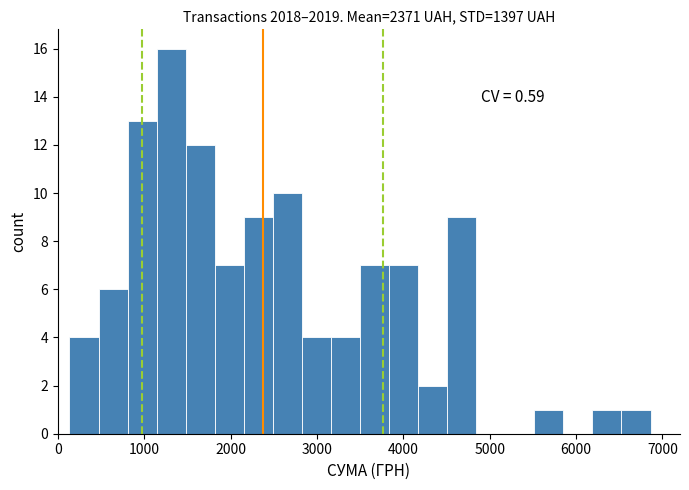

Around what value on the x-axis is the tallest bar? Give the approximate position of its centre, as read against the axis.

1300